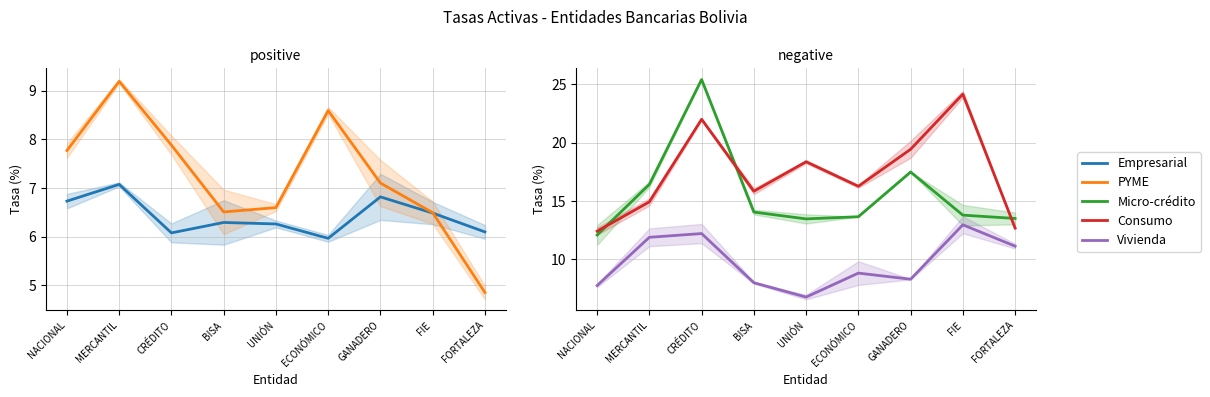

Which series changed the most between UNIÓN and FORTALEZA?

Consumo